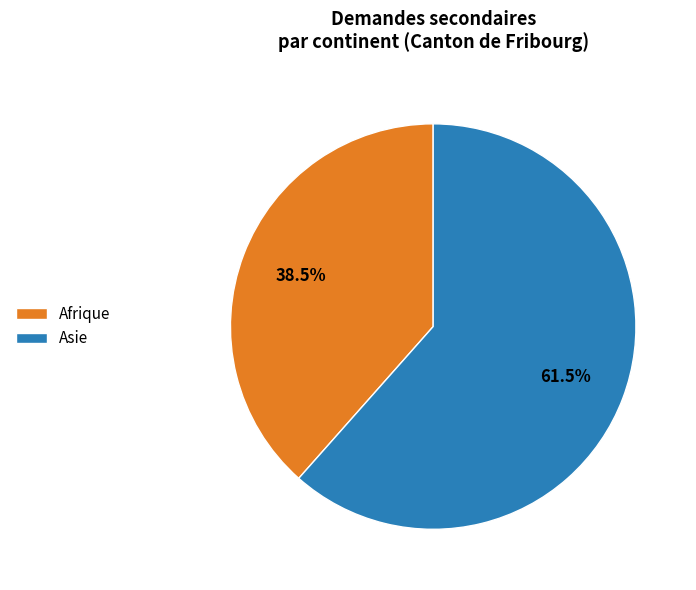

To the nearest percent, what is the average slice percentage?

50%